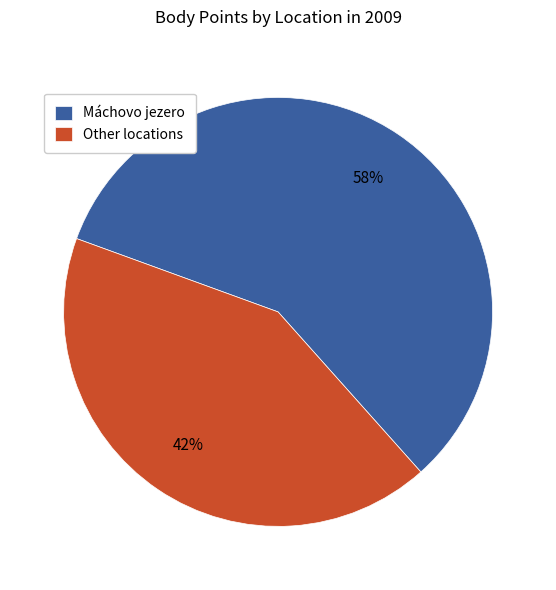

How many segments does this pie chart have?

2